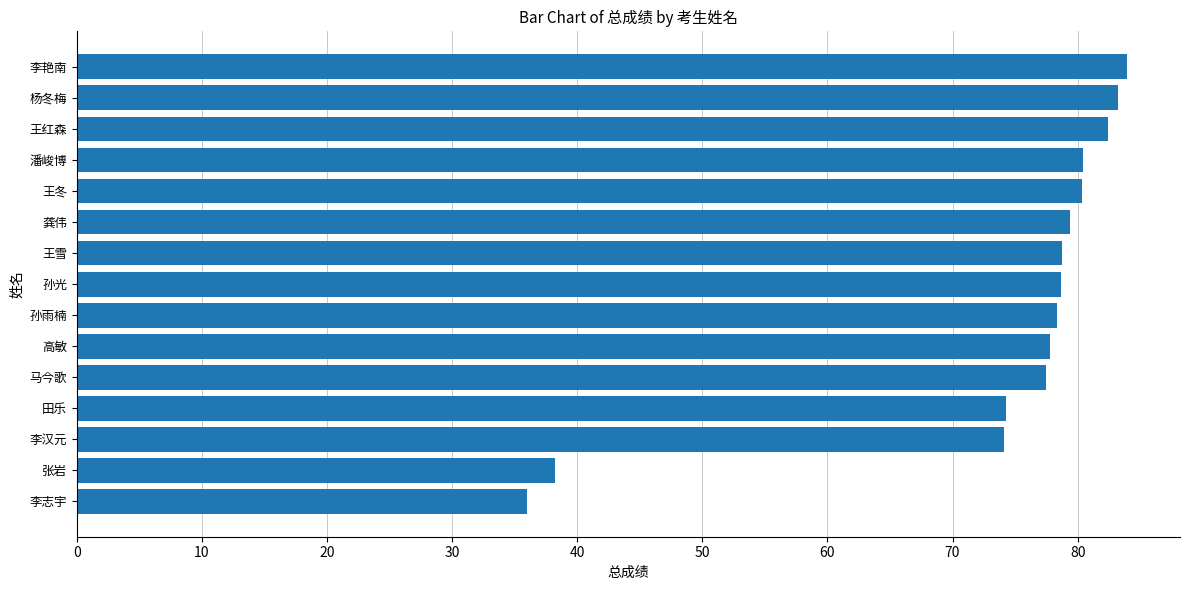

What is the difference between the maximum and minimum values?

48.0